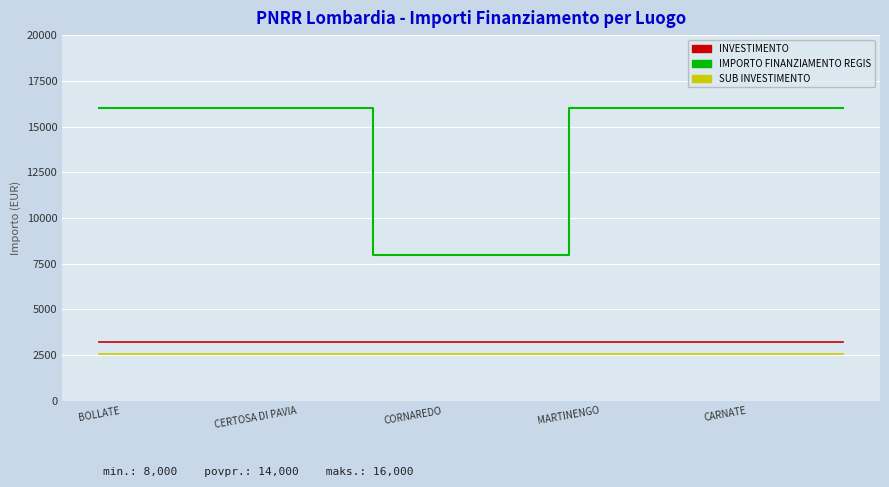

Which series has the largest total across all categories?

IMPORTO FINANZIAMENTO REGIS